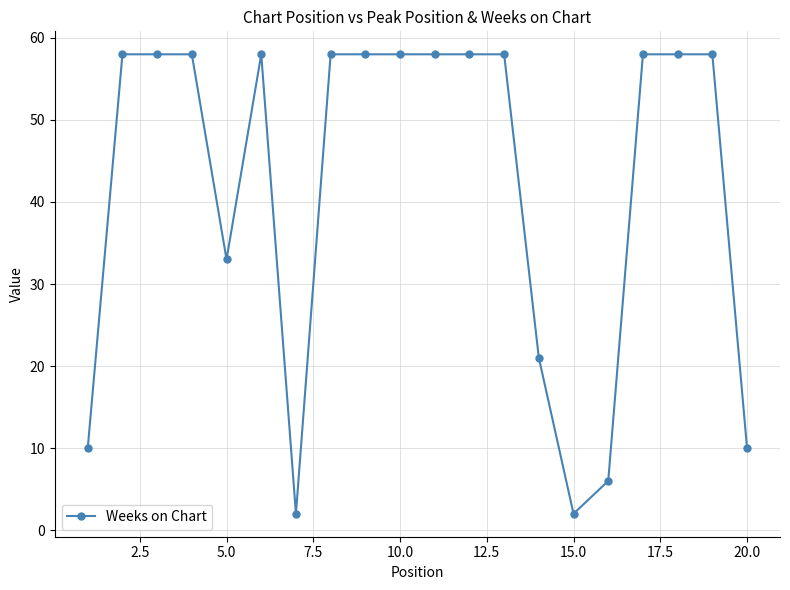

What is the difference between the maximum and second lowest values?

56